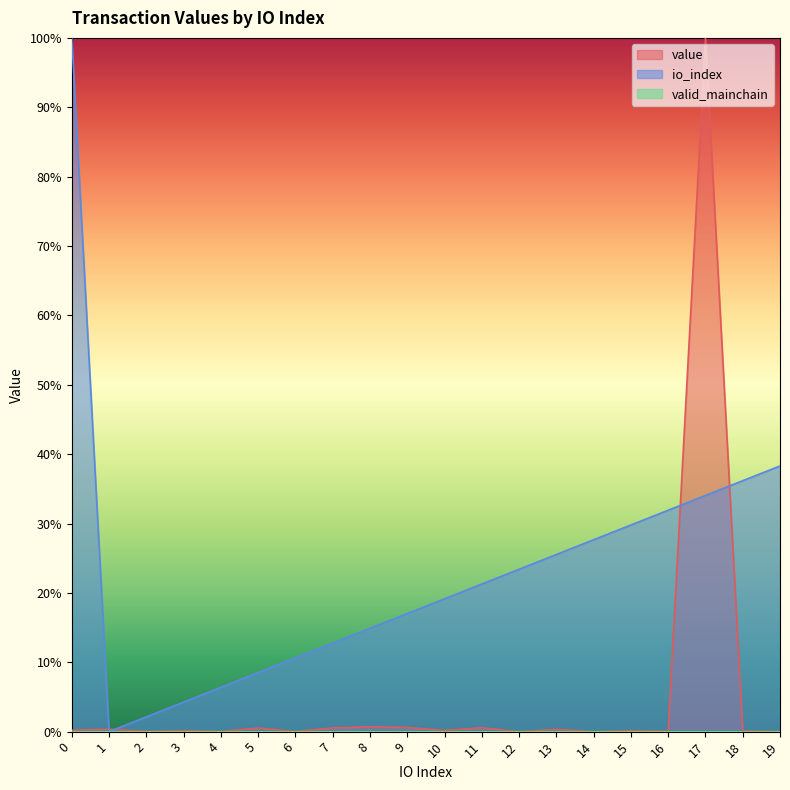

Reading left to right, extract all data points from this chart.

value: 0=0.0	1=0.0	2=0.0	3=0.0	4=0.0	5=0.0	6=0.0	7=0.0	8=0.0	9=0.0	10=0.0	11=0.0	12=0.0	13=0.0	14=0.0	15=0.0	16=0.0	17=1.0	18=0.0	19=0.0
io_index: 0=1.0	1=0.0	2=0.0	3=0.0	4=0.1	5=0.1	6=0.1	7=0.1	8=0.1	9=0.2	10=0.2	11=0.2	12=0.2	13=0.3	14=0.3	15=0.3	16=0.3	17=0.3	18=0.4	19=0.4